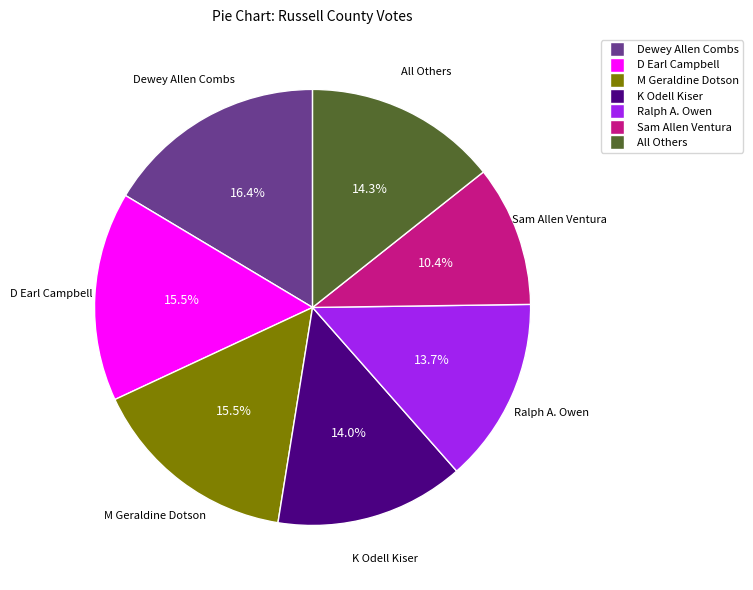

To the nearest percent, what portion does K Odell Kiser represent?

14%